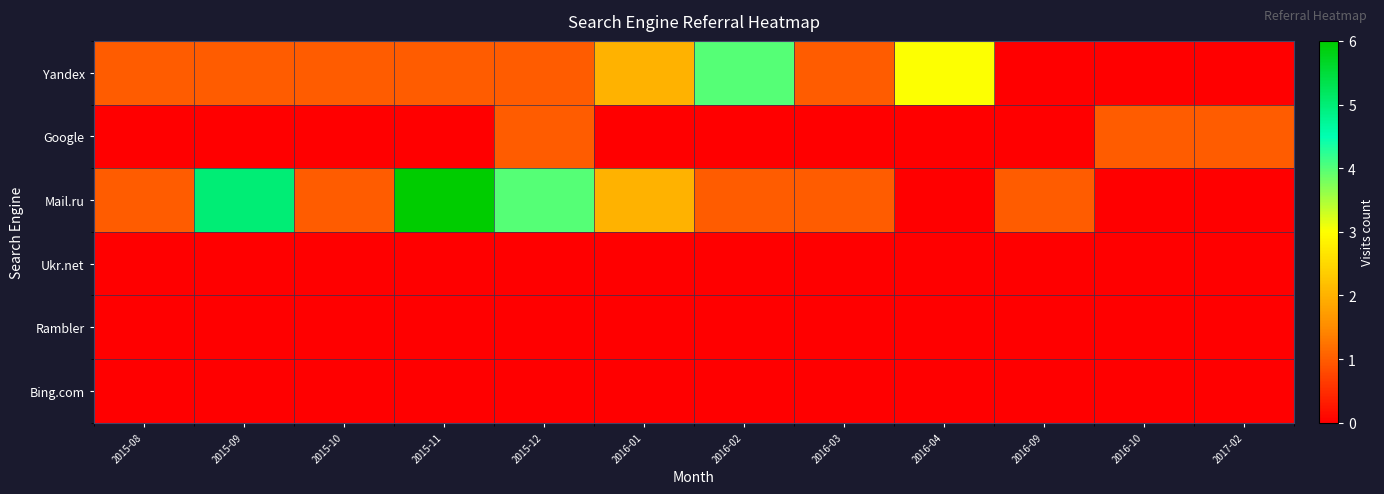

Reading left to right, what are all the values shown in this chart?

Yandex: 2015-08=1	2015-09=1	2015-10=1	2015-11=1	2015-12=1	2016-01=2	2016-02=4	2016-03=1	2016-04=3	2016-09=0	2016-10=0	2017-02=0
Google: 2015-08=0	2015-09=0	2015-10=0	2015-11=0	2015-12=1	2016-01=0	2016-02=0	2016-03=0	2016-04=0	2016-09=0	2016-10=1	2017-02=1
Mail.ru: 2015-08=1	2015-09=5	2015-10=1	2015-11=6	2015-12=4	2016-01=2	2016-02=1	2016-03=1	2016-04=0	2016-09=1	2016-10=0	2017-02=0
Ukr.net: 2015-08=0	2015-09=0	2015-10=0	2015-11=0	2015-12=0	2016-01=0	2016-02=0	2016-03=0	2016-04=0	2016-09=0	2016-10=0	2017-02=0
Rambler: 2015-08=0	2015-09=0	2015-10=0	2015-11=0	2015-12=0	2016-01=0	2016-02=0	2016-03=0	2016-04=0	2016-09=0	2016-10=0	2017-02=0
Bing.com: 2015-08=0	2015-09=0	2015-10=0	2015-11=0	2015-12=0	2016-01=0	2016-02=0	2016-03=0	2016-04=0	2016-09=0	2016-10=0	2017-02=0